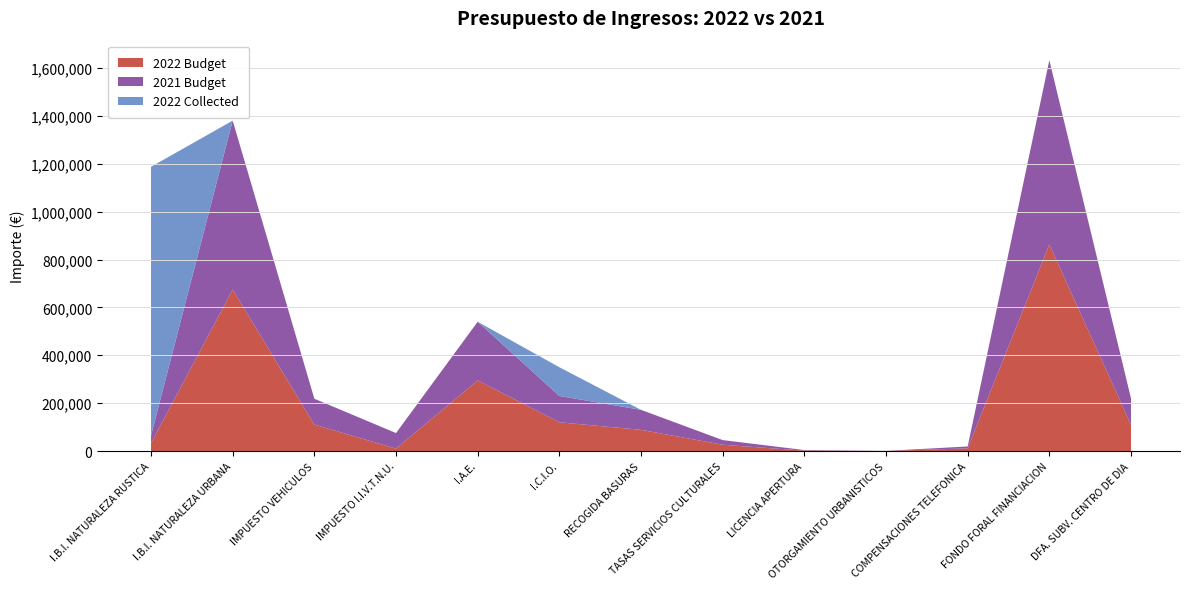

Reading left to right, extract all data points from this chart.

2022 Budget: 32576.0	674290.2	110387.3	10000.0	295000.0	120000.0	88511.7	26126.8	1500.0	300.0	11000.0	863124.8	110000.0
2021 Budget: 32576.0	706013.7	108000.0	65000.0	245000.0	110000.0	83506.7	19500.0	2500.0	200.0	8000.0	769500.0	110000.0
2022 Collected: 1122253.5	0.0	0.0	0.0	0.0	120000.0	0.0	0.0	0.0	0.0	0.0	0.0	0.0